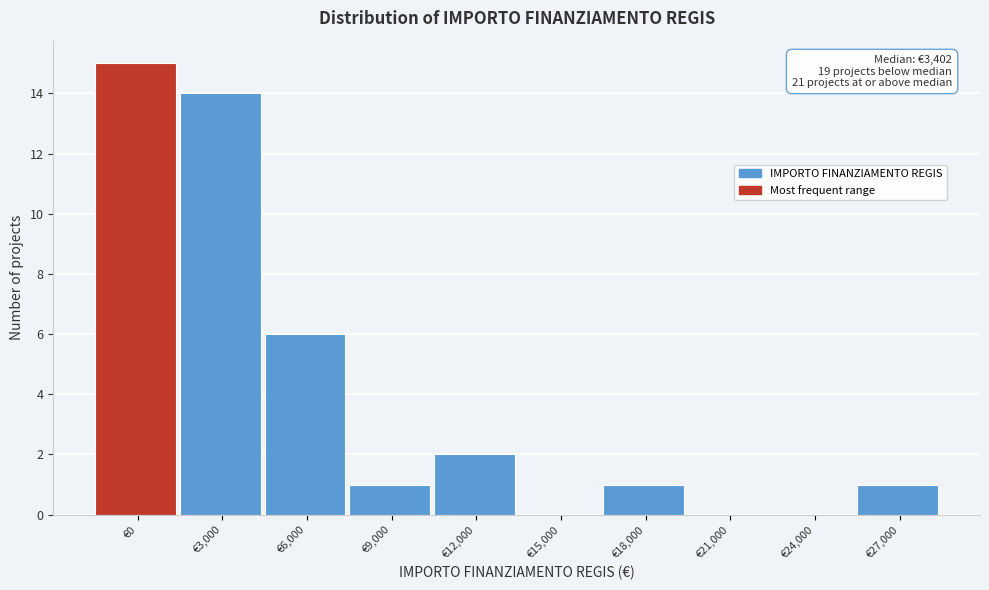

Reading left to right, extract all data points from this chart.

€0=15	€3,000=14	€6,000=6	€9,000=1	€12,000=2	€15,000=0	€18,000=1	€21,000=0	€24,000=0	€27,000=1